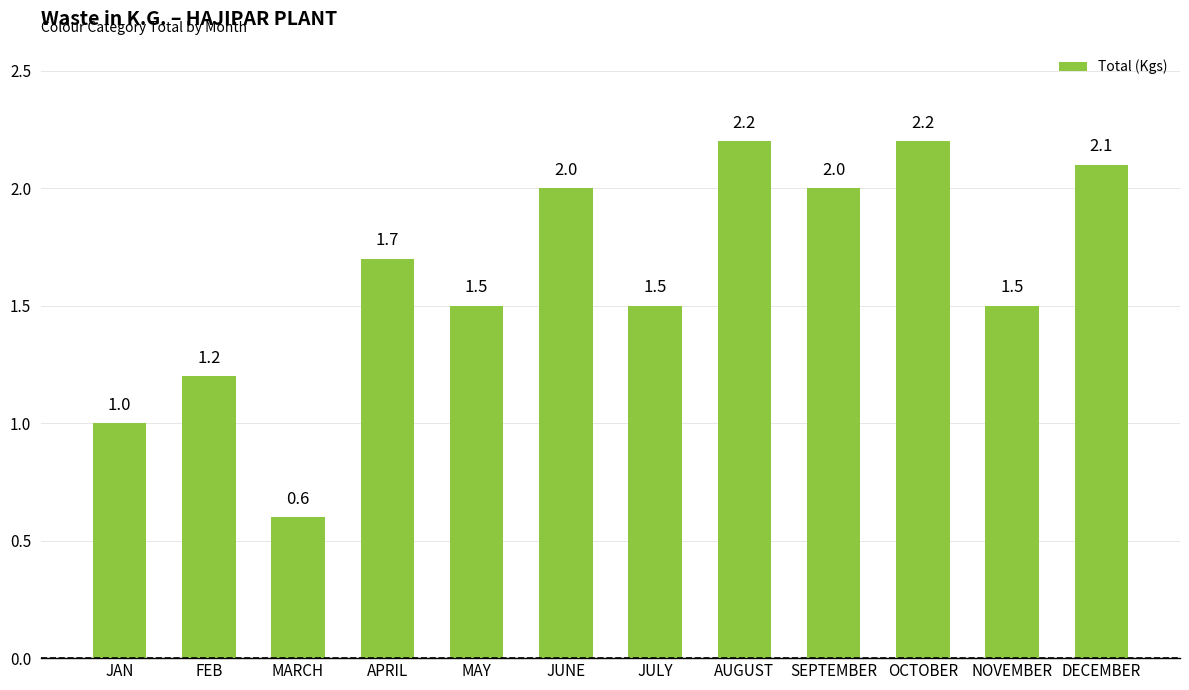

What is the label of the 2nd bar from the right?

NOVEMBER